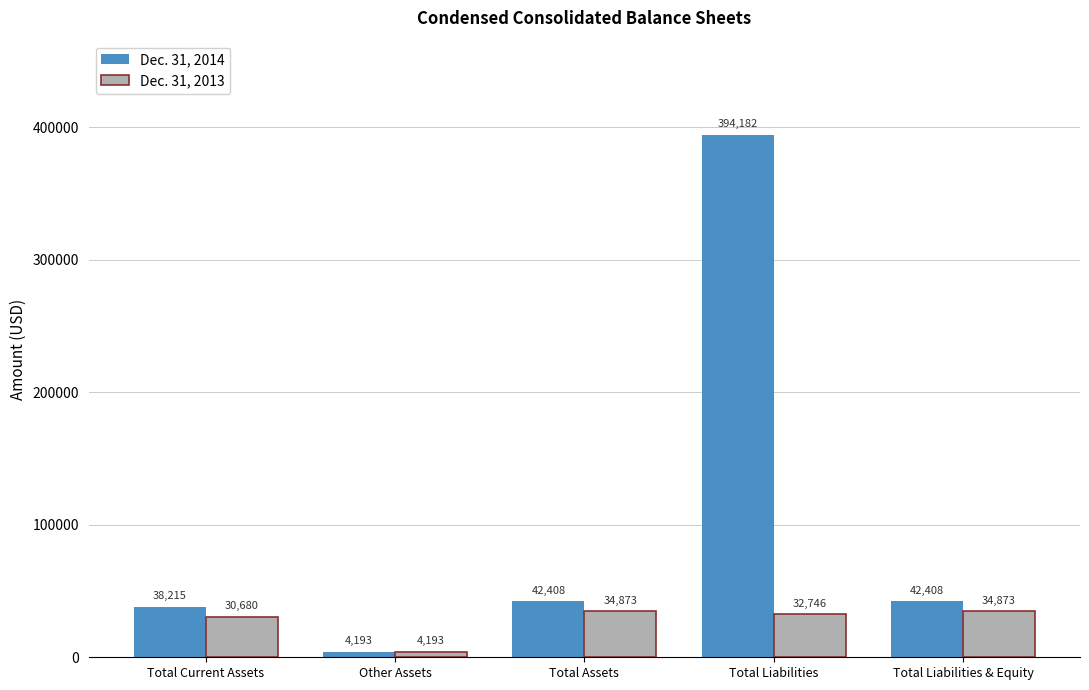

What is the spread (max minus min) of values at Total Current Assets?

7535